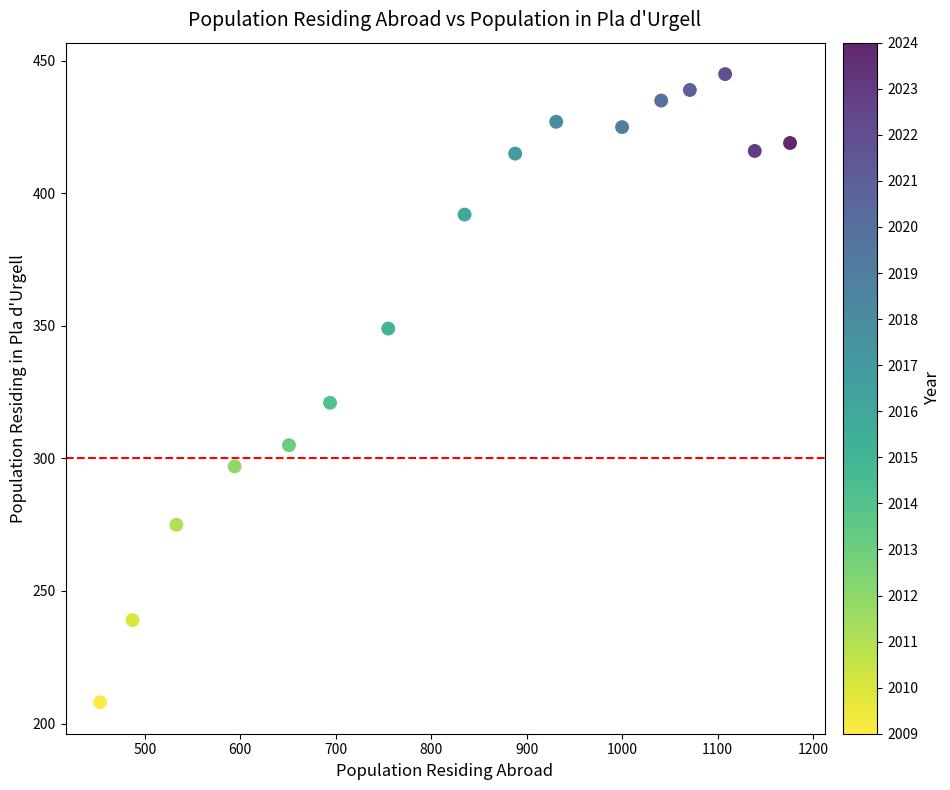

What is the range of X values (max minus min)?

723